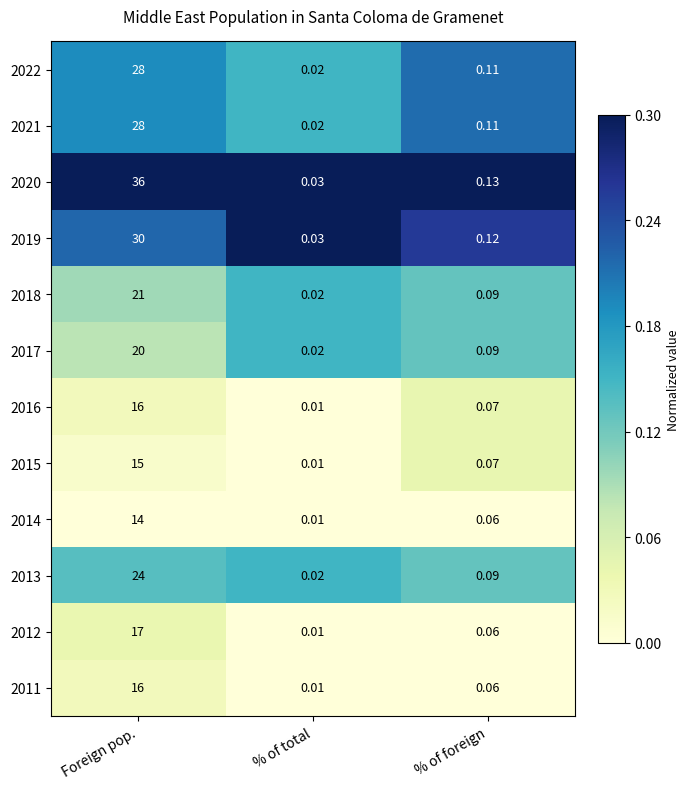

What is the total value across all series at Foreign pop.?

265.0